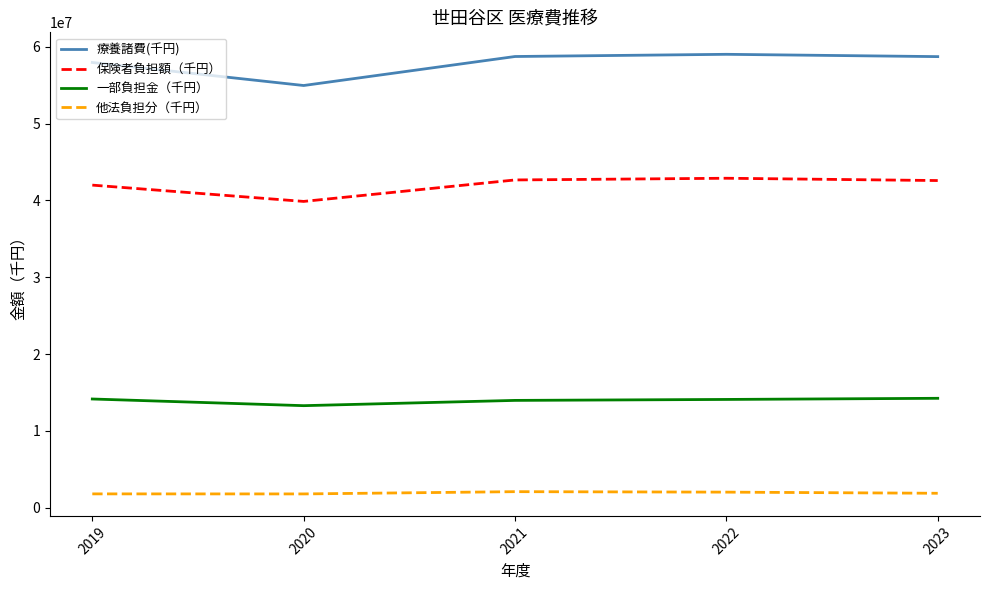

Count the number of data series in this chart.

4